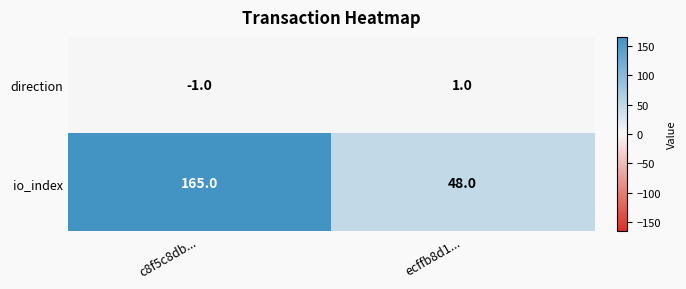

At which label is direction closest to 0?

c8f5c8db...